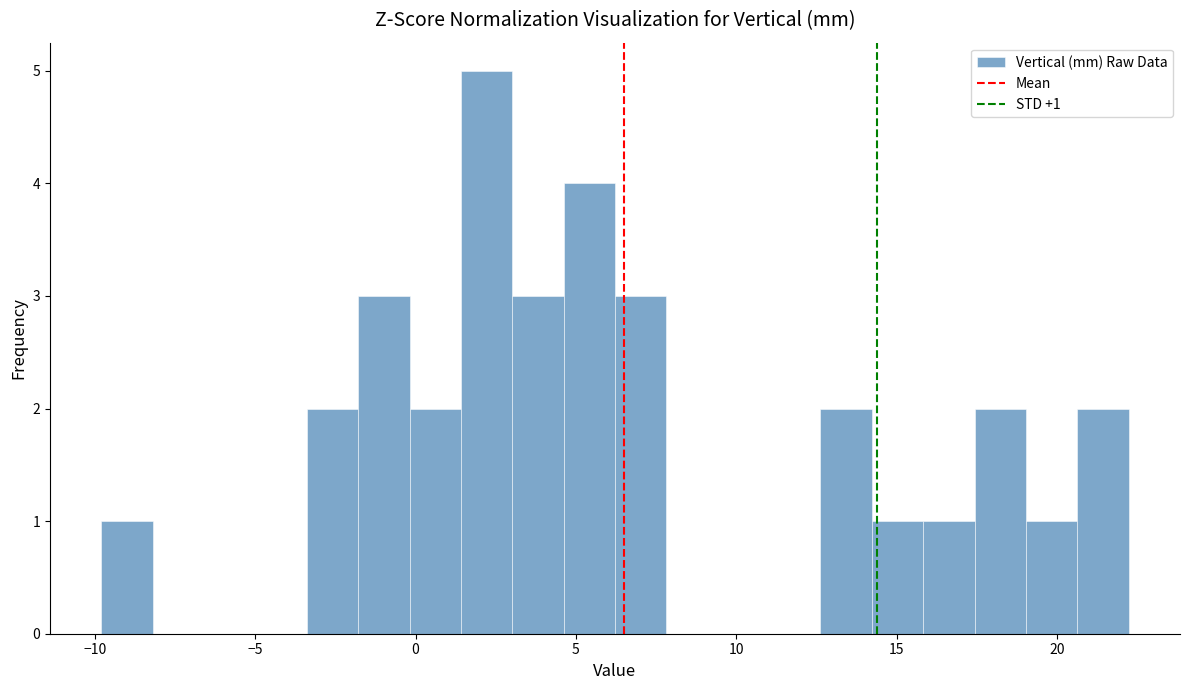

Read against the x-axis, roughly where is the centre of the tallest bar?

2.0